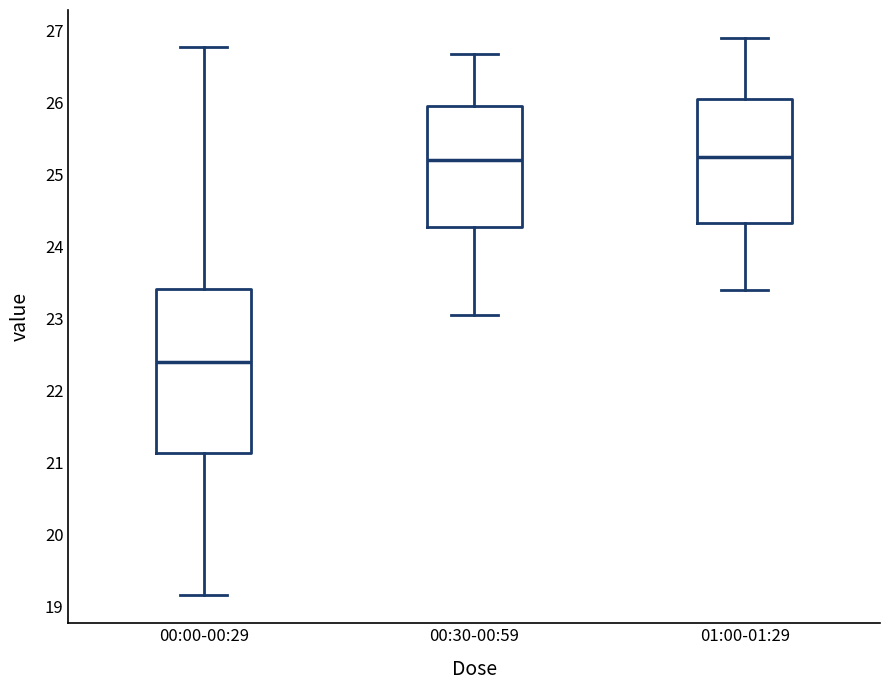

Where is the upper edge of the box for 01:00-01:29 on the y-axis? The values are not printed on the chart, so give them approximately, as read against the axis.

26.1